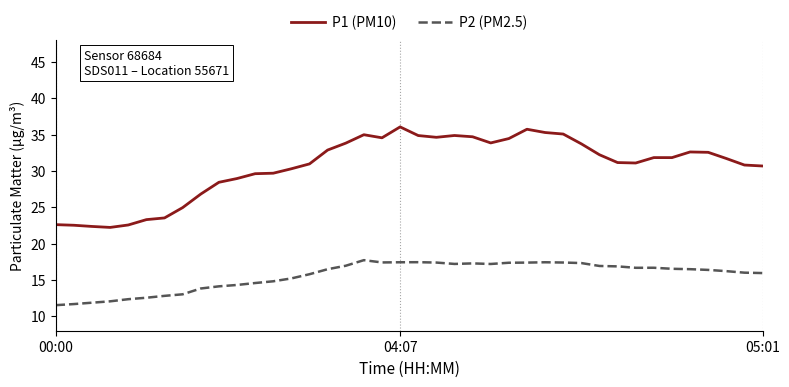

Which series has the largest range (max minus min)?

P1 (PM10)